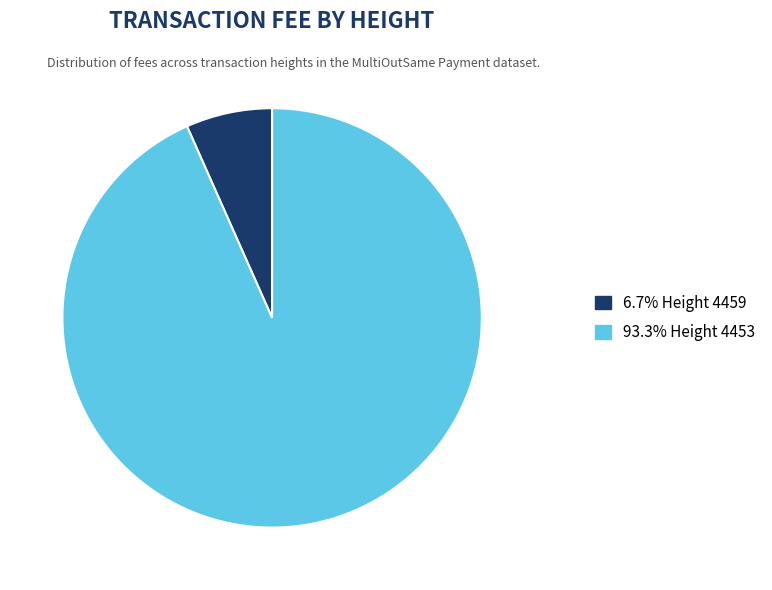

Is there any slice that represents more than half of the pie?

Yes